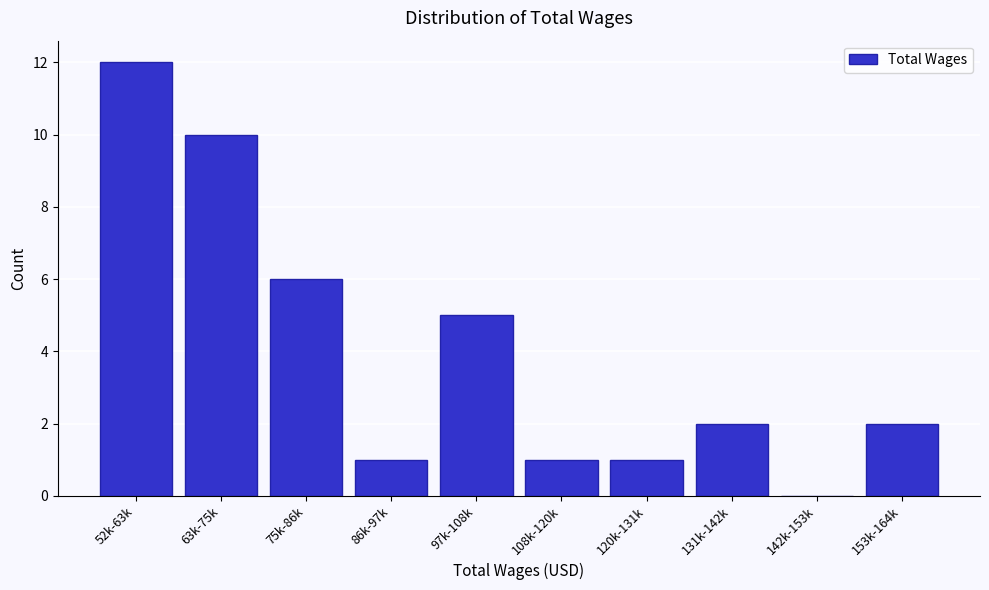

Reading left to right, extract all data points from this chart.

52k-63k=12	63k-75k=10	75k-86k=6	86k-97k=1	97k-108k=5	108k-120k=1	120k-131k=1	131k-142k=2	142k-153k=0	153k-164k=2